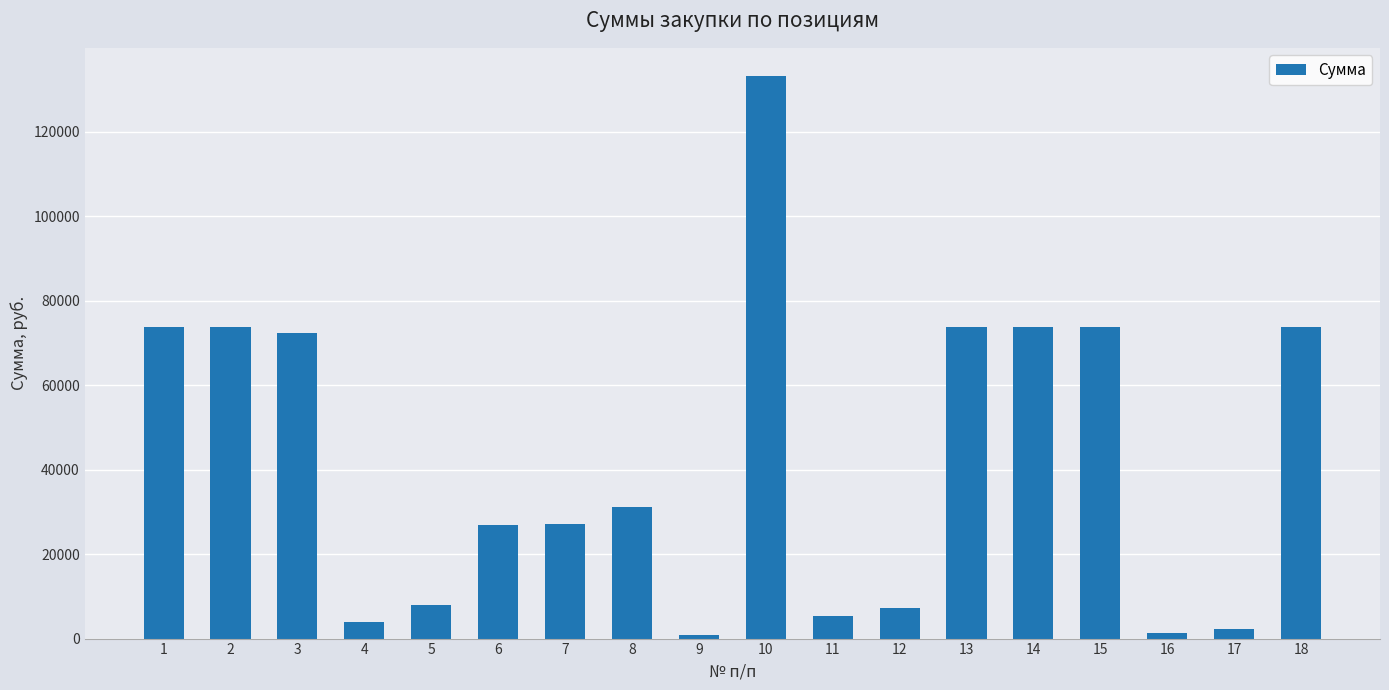

Approximately how many times larger is the value at 2 compared to 15?

1.0